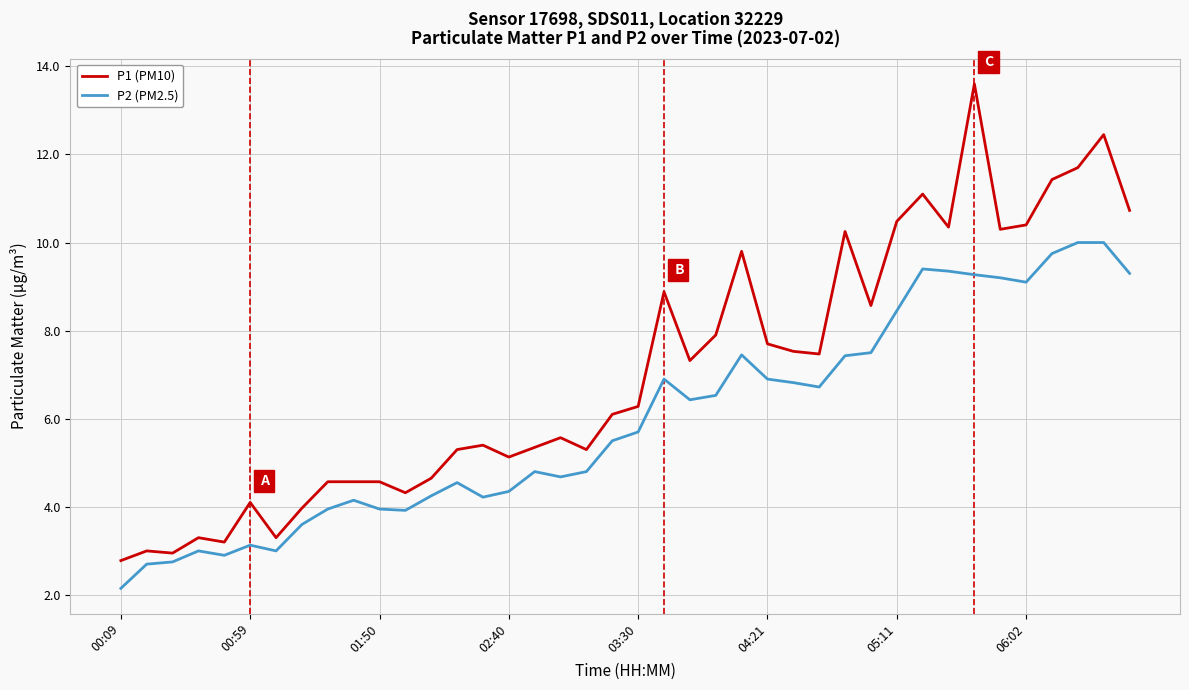

Which series has the widest spread of values?

P1 (PM10)